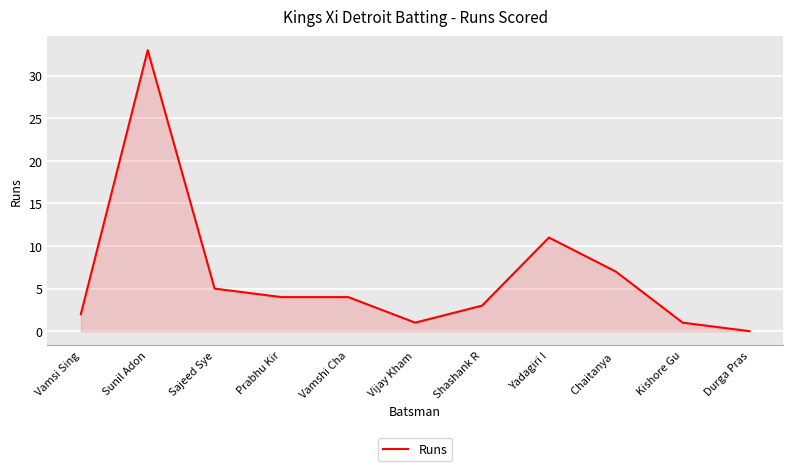

What is the difference between the second highest and minimum values?

11